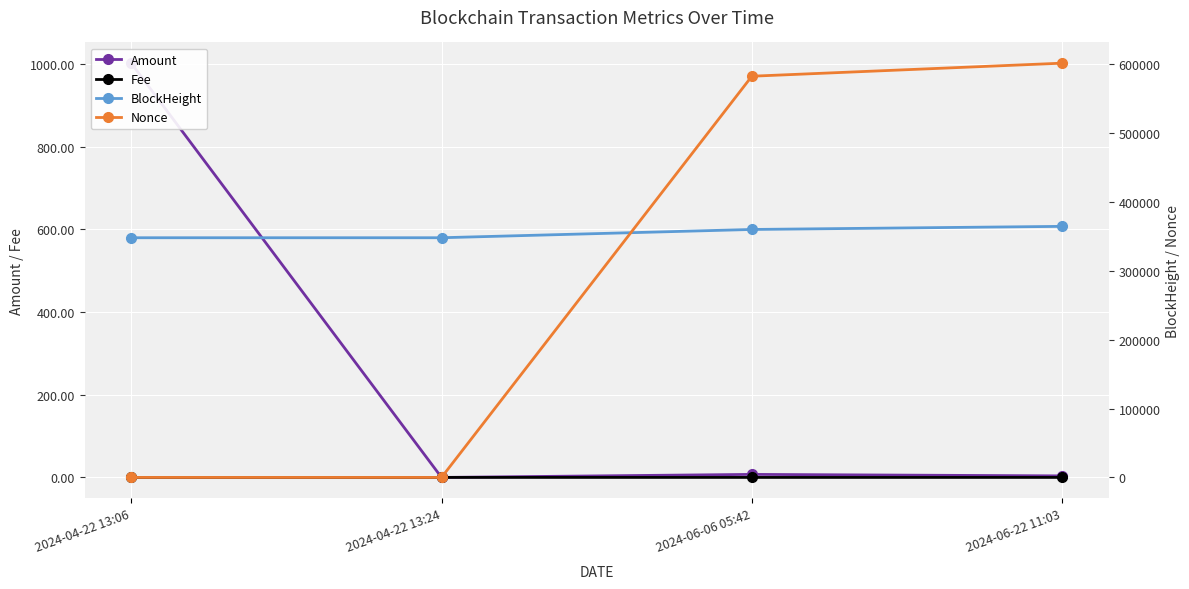

What is the highest value of the BlockHeight series?

364445.0